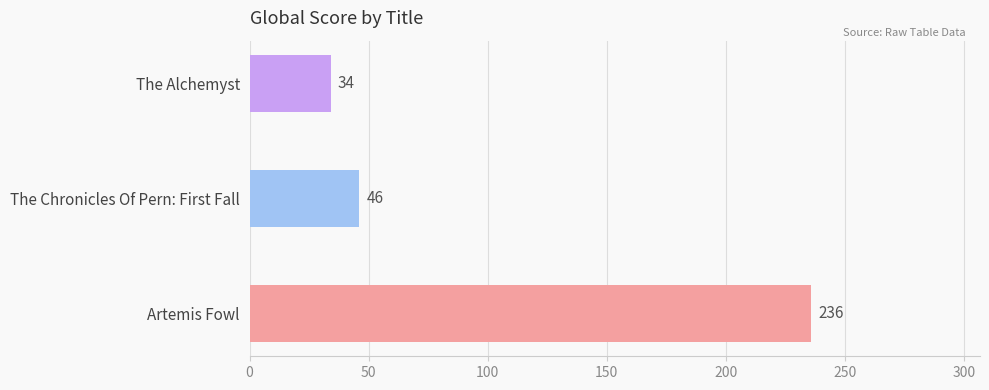

Is it true that the value at The Chronicles Of Pern: First Fall is 31?

False